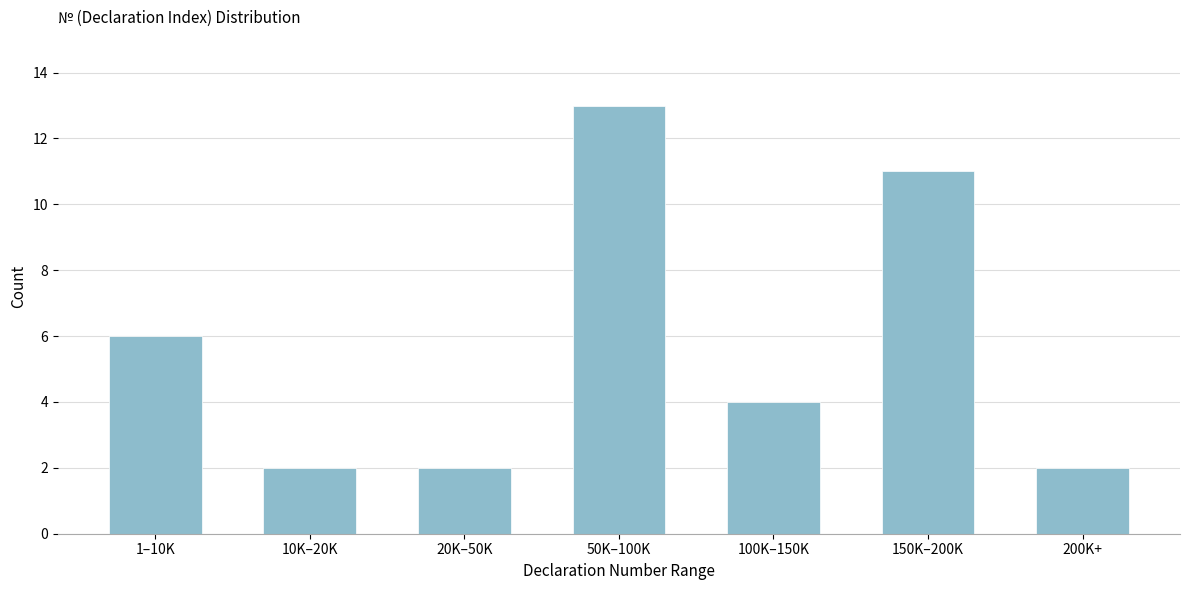

Reading left to right, transcribe all the data shown in this chart.

6	2	2	13	4	11	2